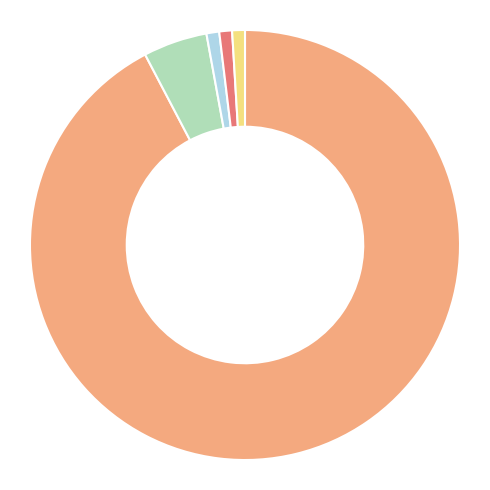

How many slices are in this pie chart?

5